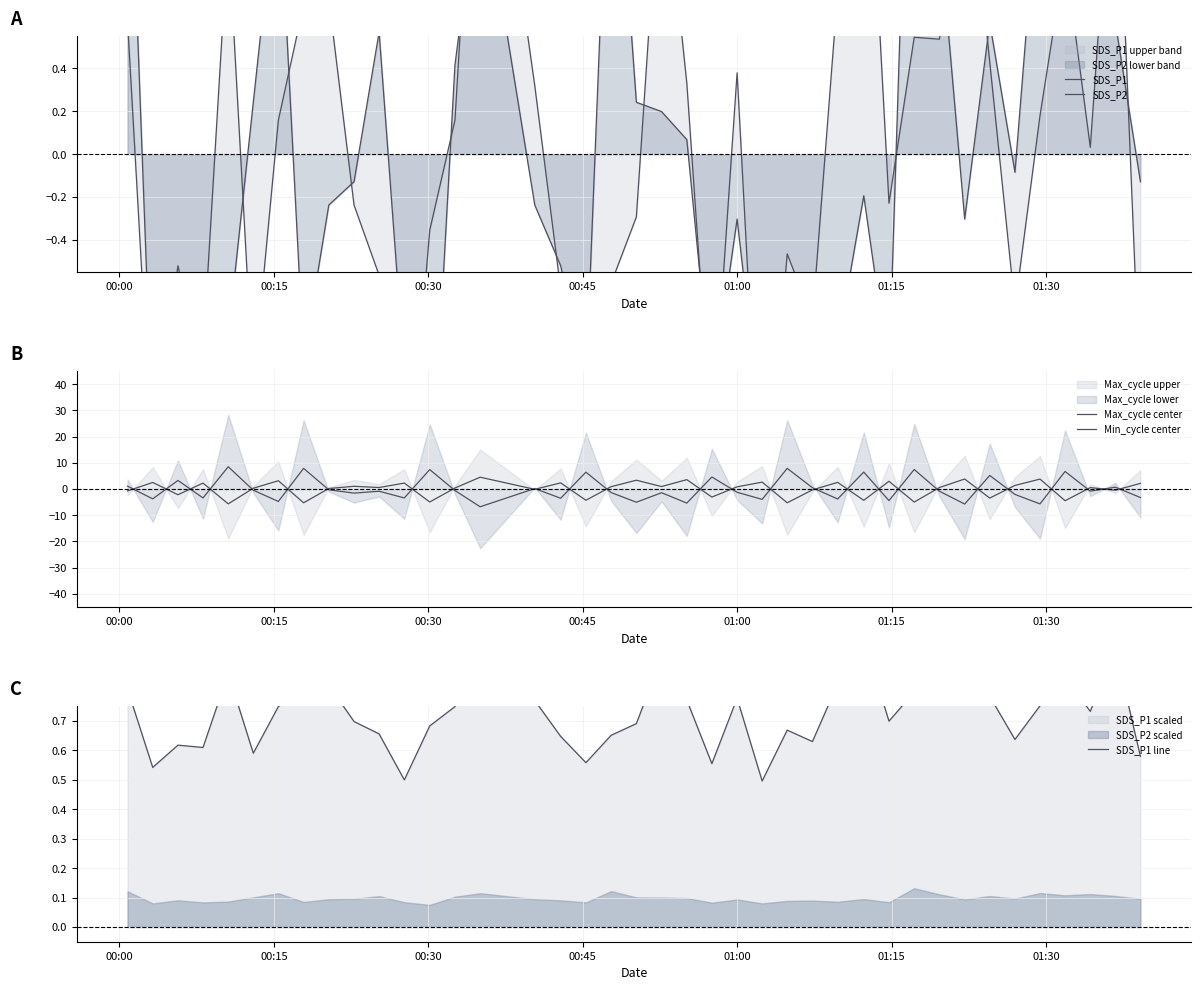

What is the label of the 4th point from the left?

00:45